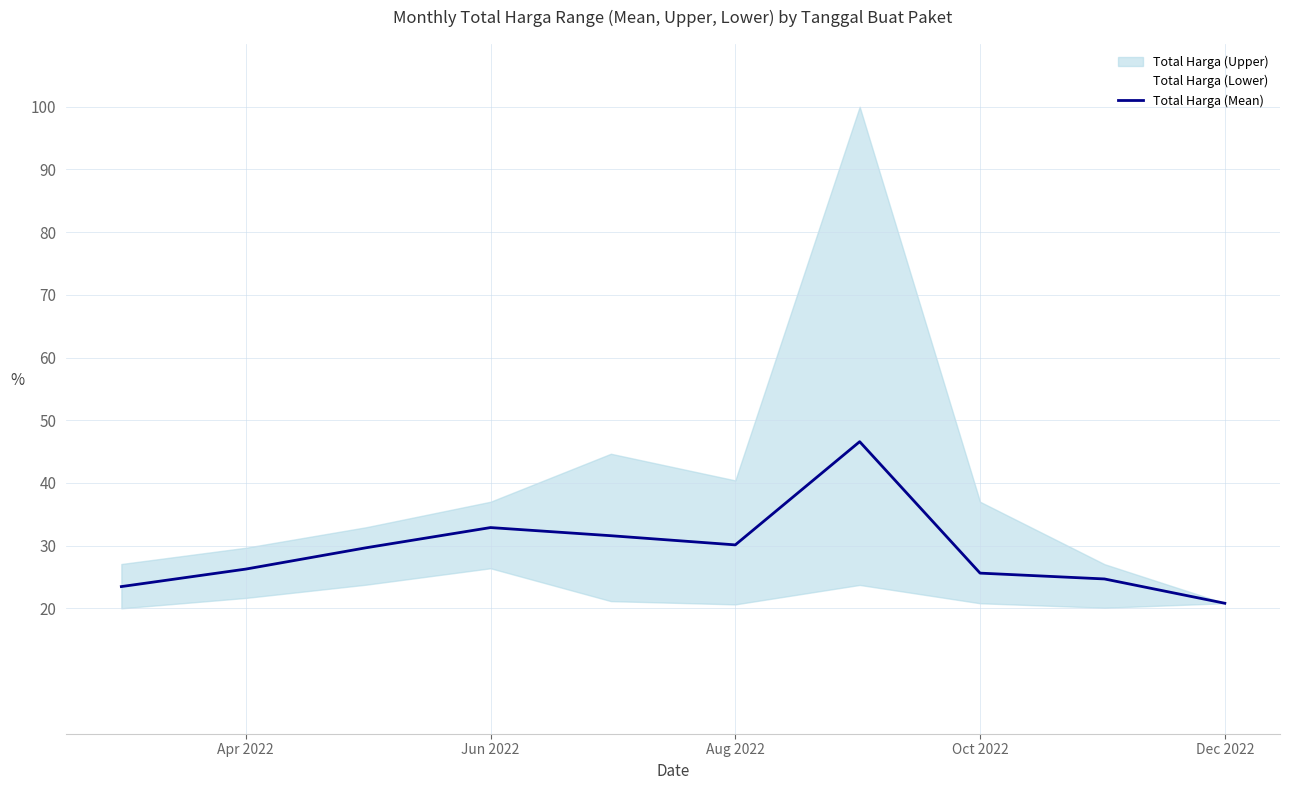

True or false: Total Harga (Mean) has a value of 35.9 at Oct 2022.

False